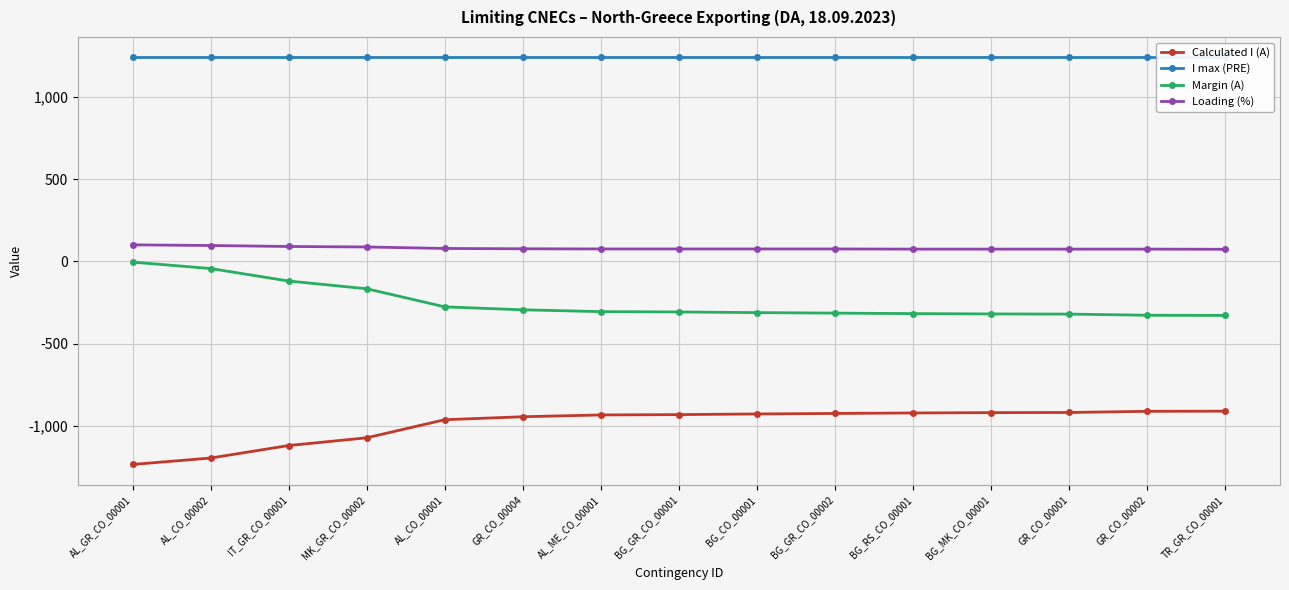

What is the value of the Calculated I (A) point at the 12th from the left?

-920